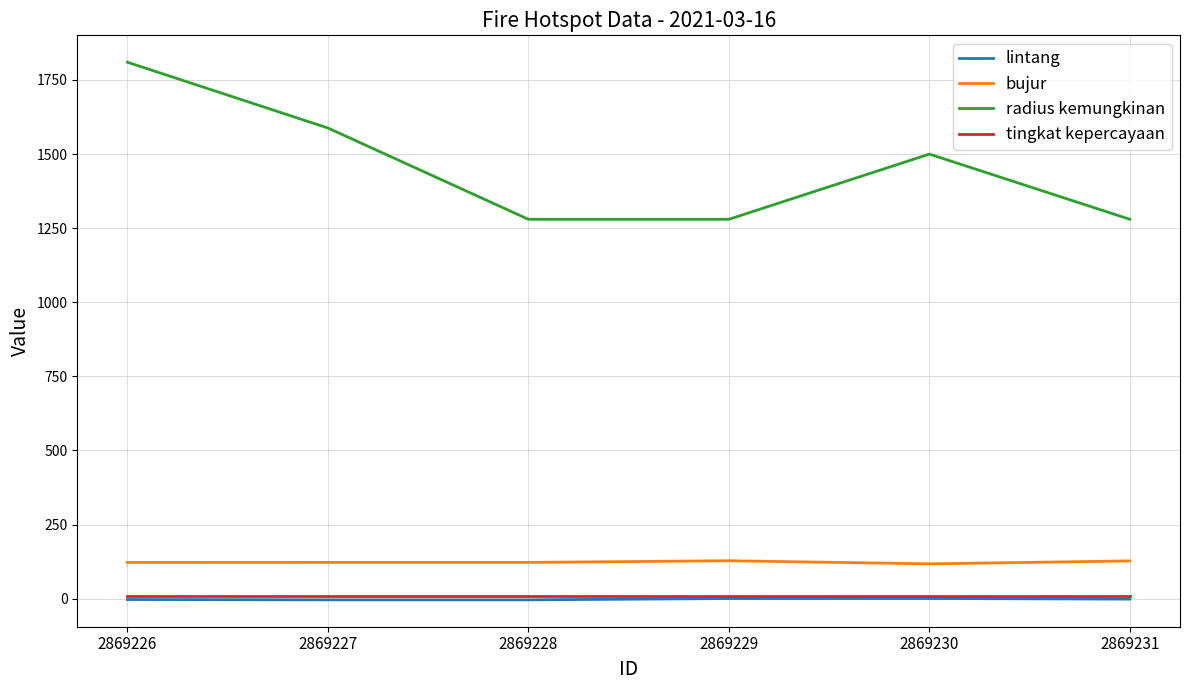

What is the lowest value of the bujur series?

117.6